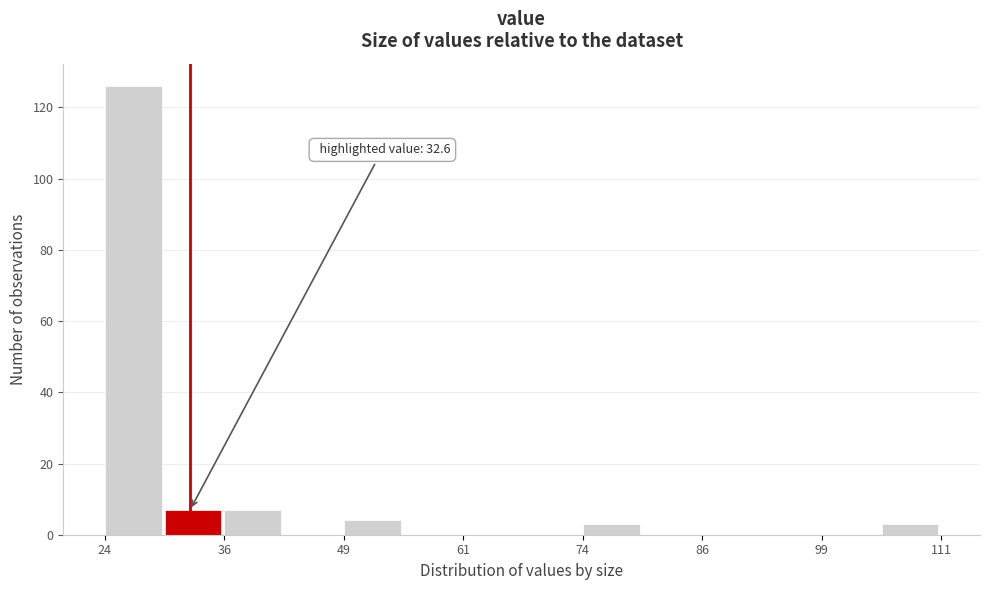

Around what value on the x-axis is the tallest bar? Give the approximate position of its centre, as read against the axis.

26